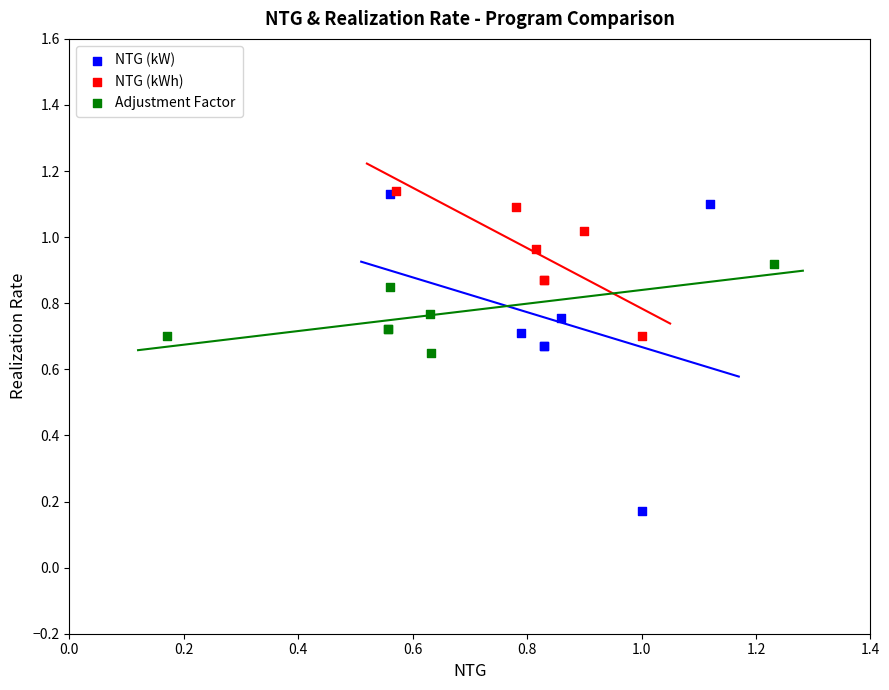

Which series contains the lowest Y value?

NTG (kW)